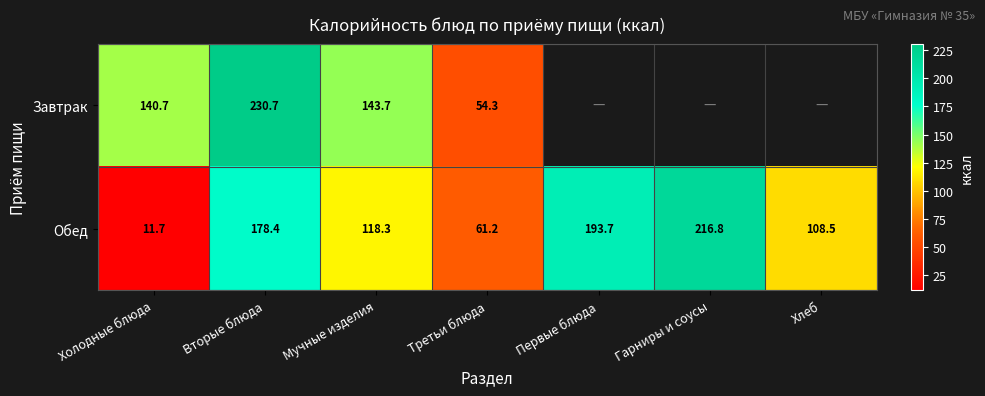

At which category is the sum across all series the highest?

Вторые блюда